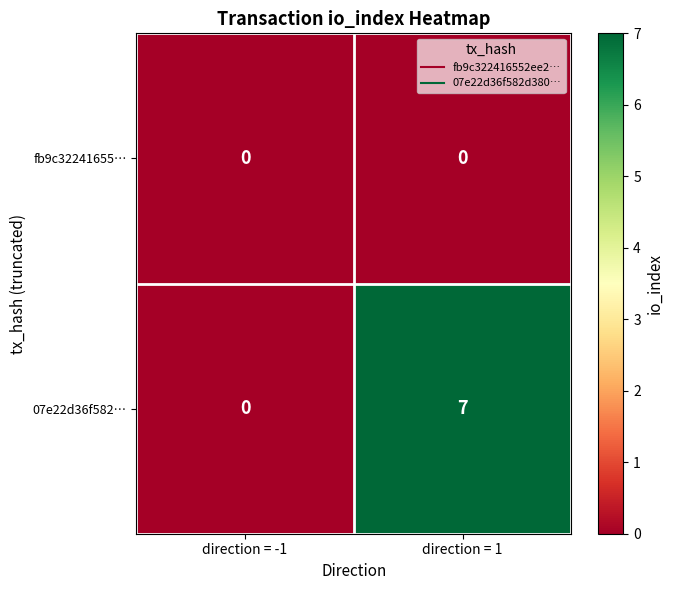

Reading left to right, list all the values displayed in this chart.

fb9c32241655…: direction = -1=0	direction = 1=0
07e22d36f582…: direction = -1=0	direction = 1=7